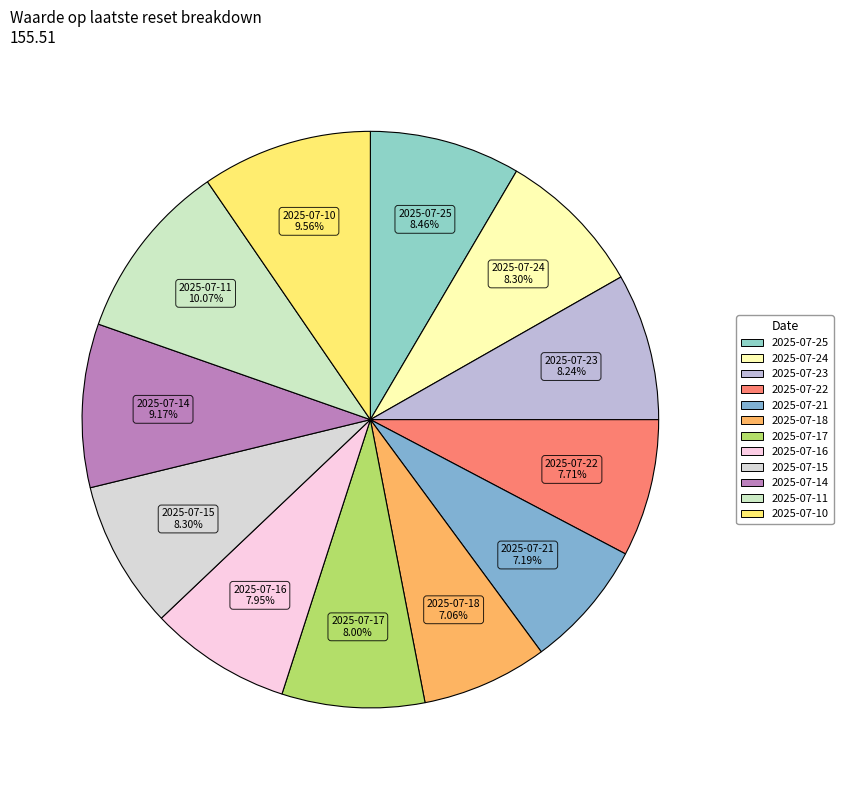

What is the ratio of the value at 2025-07-10 to the value at 2025-07-14?

1.0